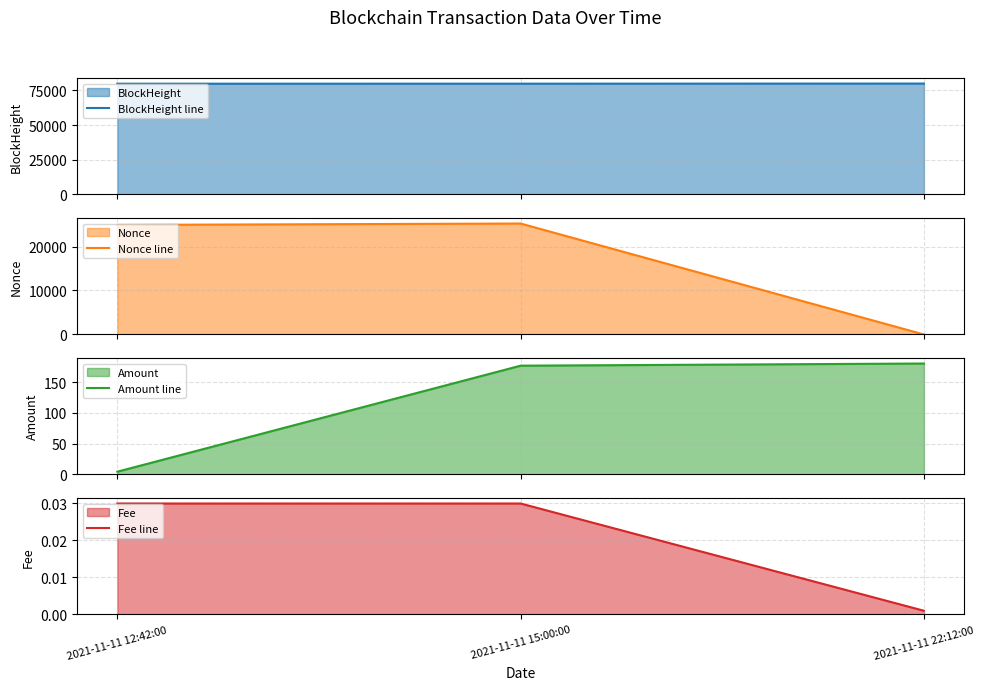

Which series has the largest range (max minus min)?

Nonce line